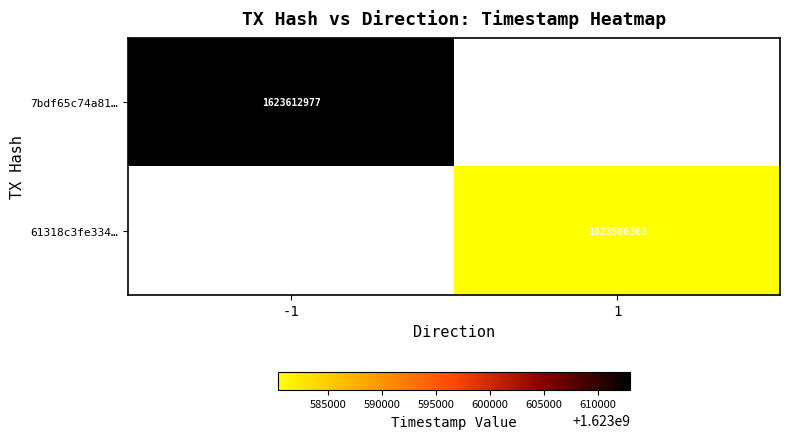

True or false: 61318c3fe334… has a value of 1623580363 at 1.

True